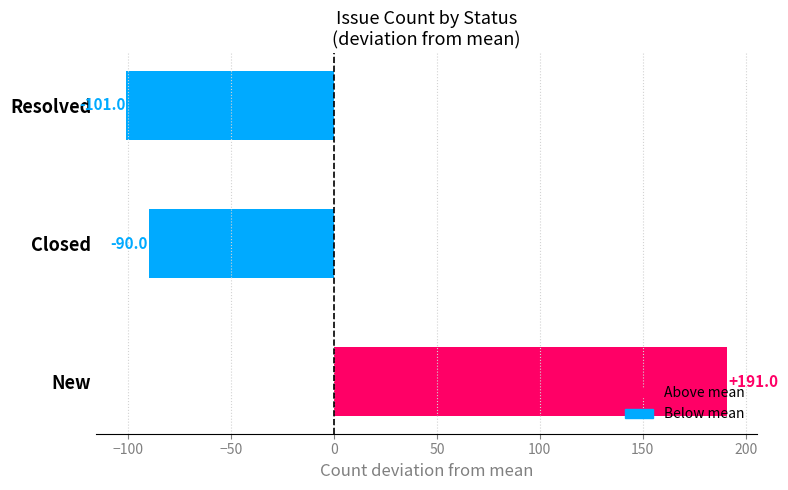

What is the difference between the maximum and minimum values?

292